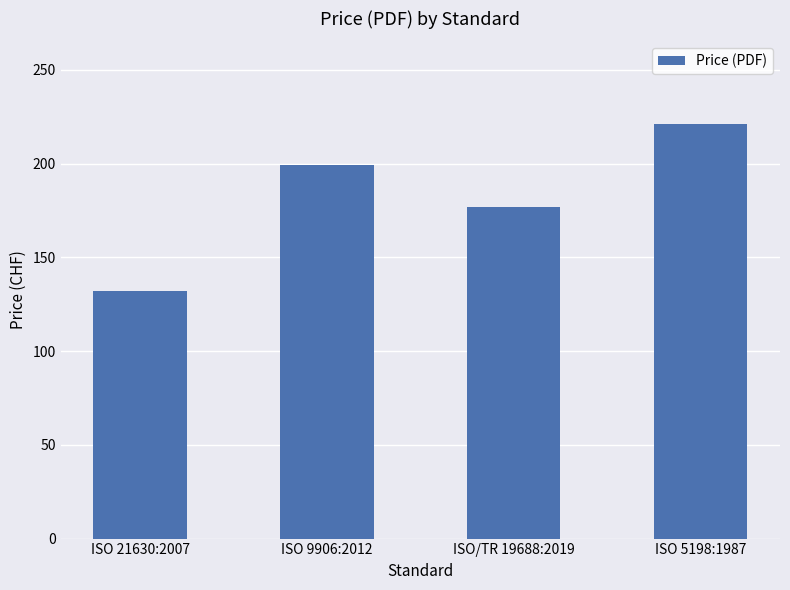

List the labels in order of value, largest first.

ISO 5198:1987, ISO 9906:2012, ISO/TR 19688:2019, ISO 21630:2007